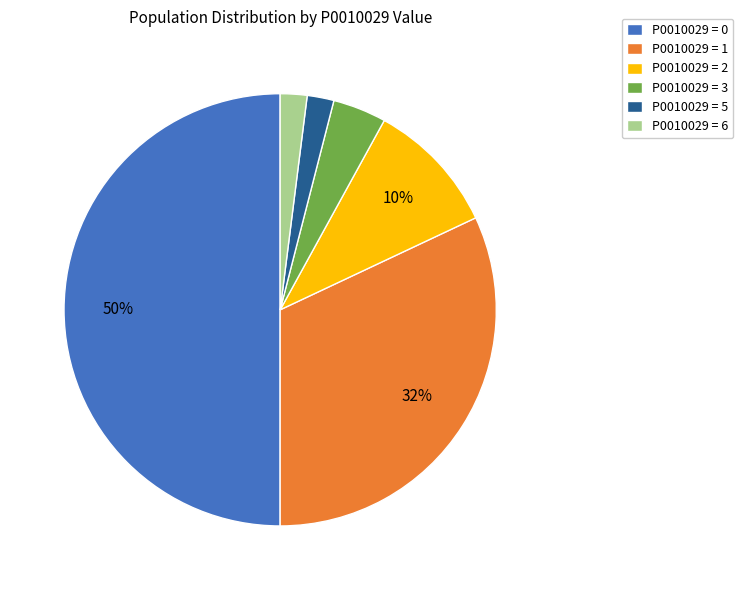

True or false: P0010029 = 0 accounts for 65% of the total.

False